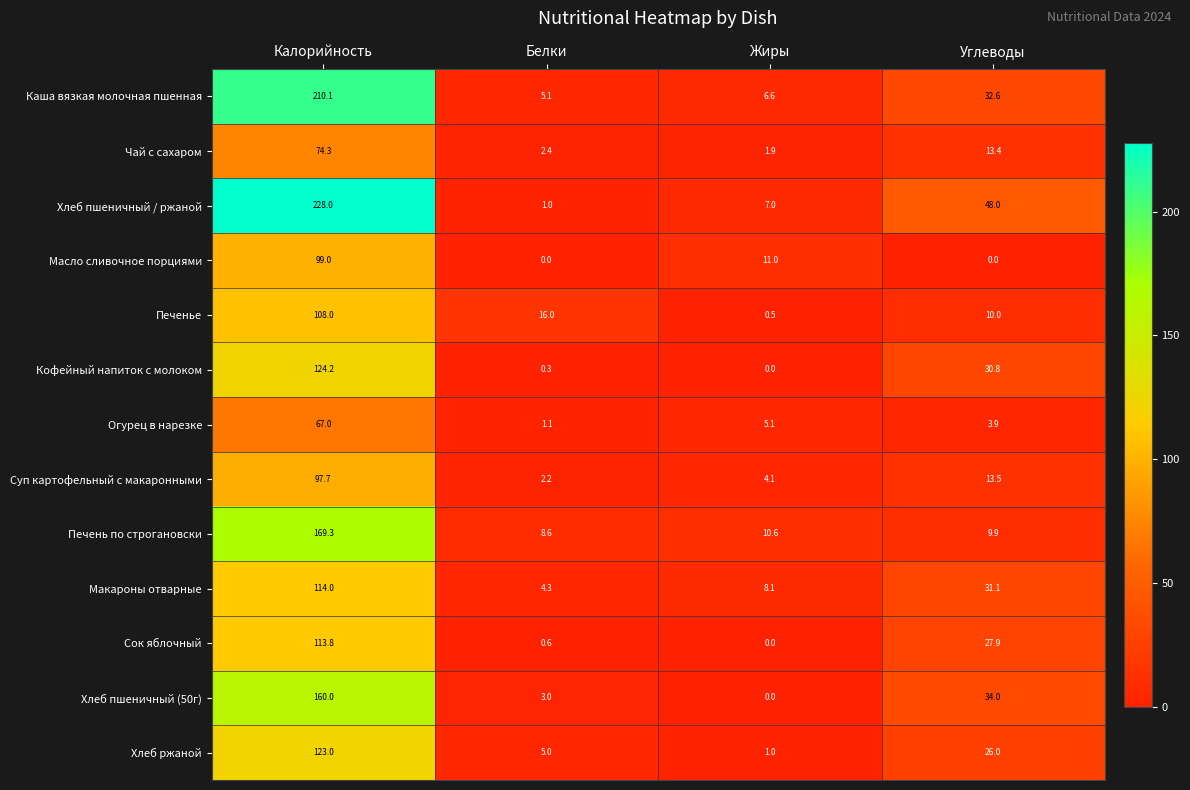

The Каша вязкая молочная пшенная series shows 210.1 at Калорийность. True or false?

True